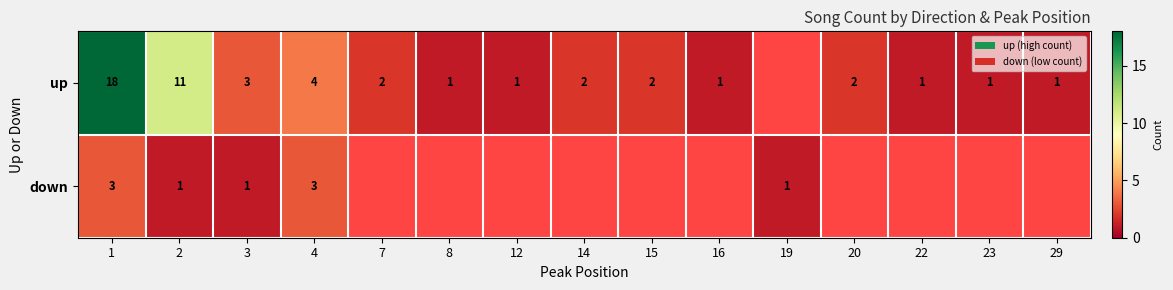

What is the sum of the up values at 12 and 4?

5